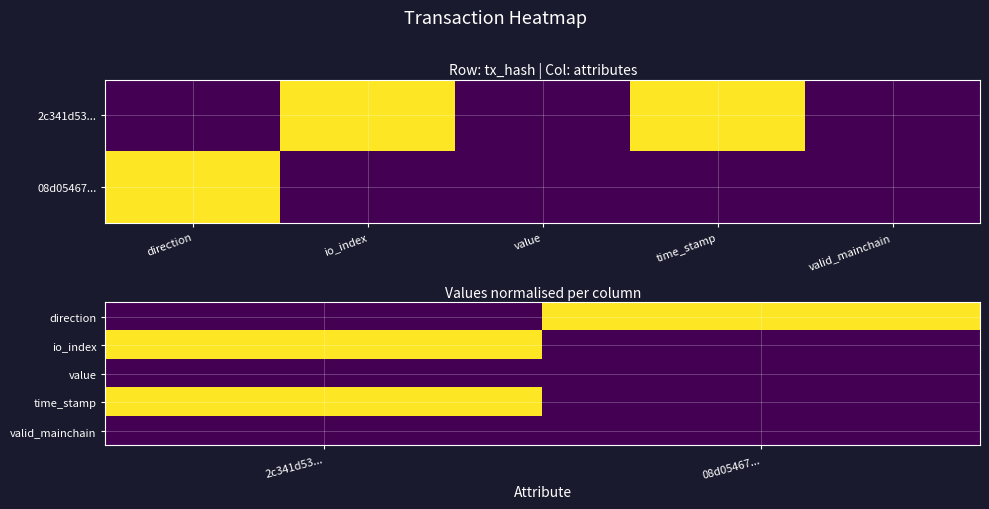

What is the greatest value displayed?

1